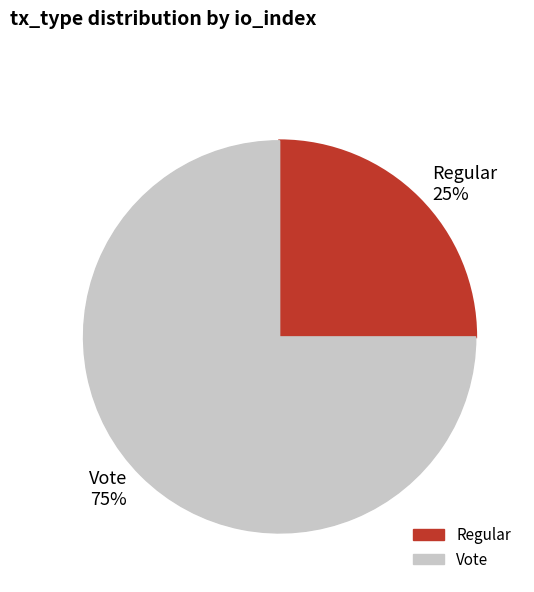

Which category has the biggest portion of the pie?

Vote